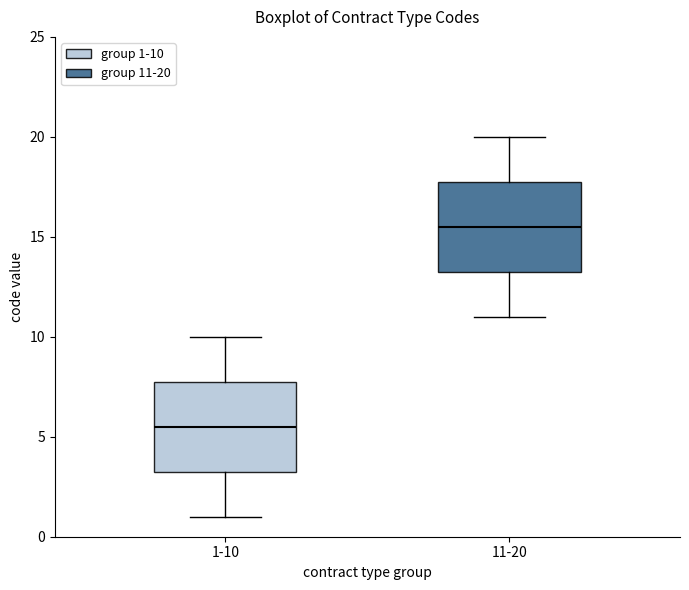

Reading left to right, transcribe this box plot: for each box, give where its median line is, the range the box spans, and where its two whiskers end, as read against the y-axis. The values are not printed on the chart, so give them approximately, as read against the axis.

1-10: median 5.5, box 3.5 to 8.0, whiskers 1.0 to 10.0
11-20: median 15.5, box 13.5 to 18.0, whiskers 11.0 to 20.0